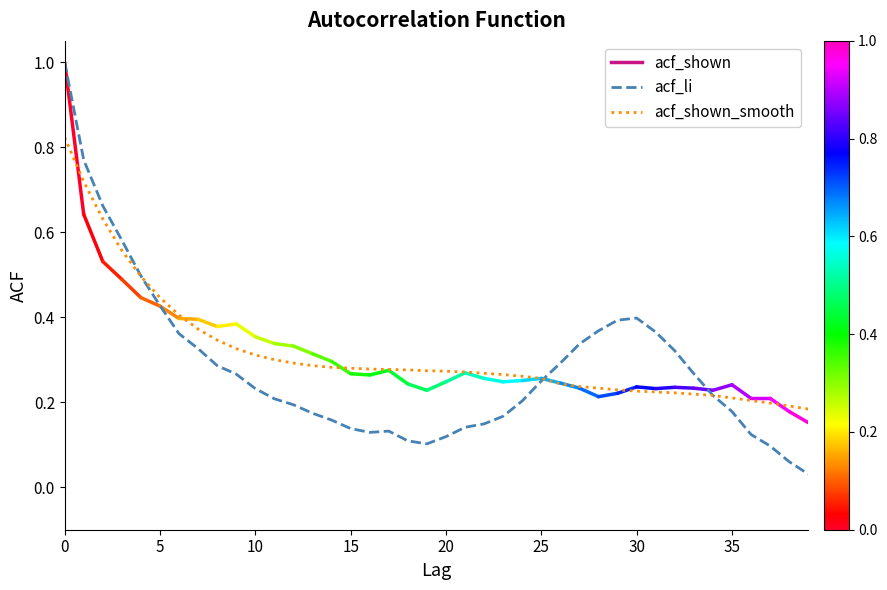

Rank the series by their maximum value, from highest to lowest.

acf_li, acf_shown_smooth